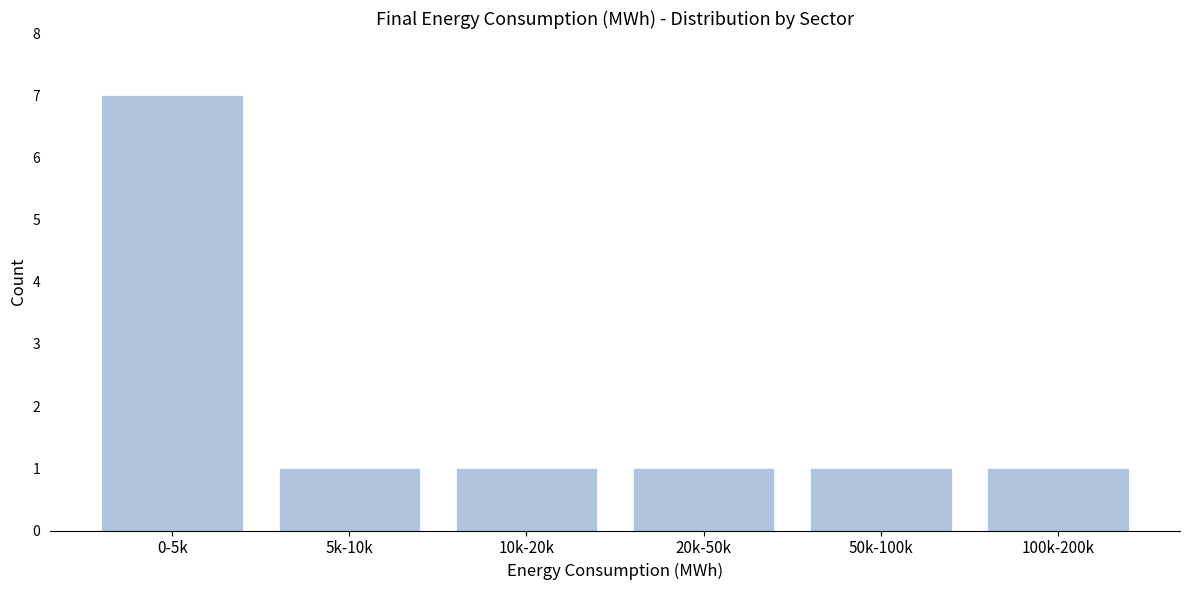

Reading right to left, what are all the values shown in this chart?

100k-200k=1	50k-100k=1	20k-50k=1	10k-20k=1	5k-10k=1	0-5k=7